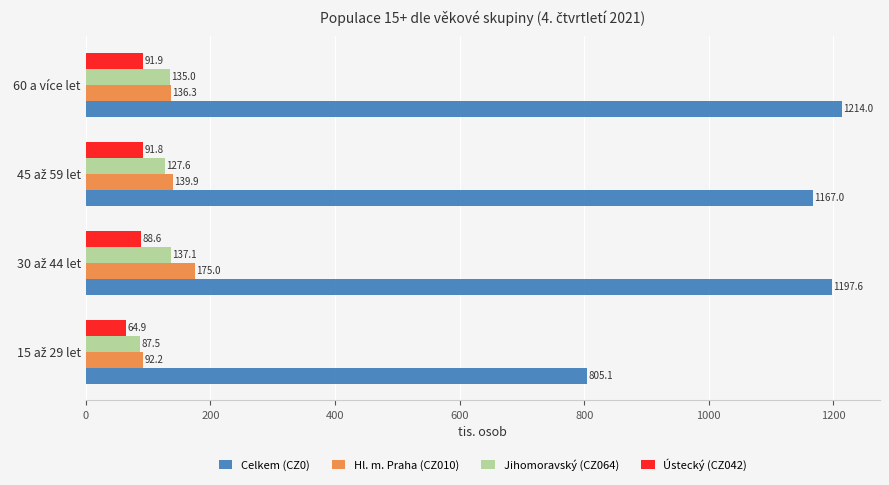

What is the difference between the second highest and second lowest values in the Jihomoravský (CZ064) series?

7.4